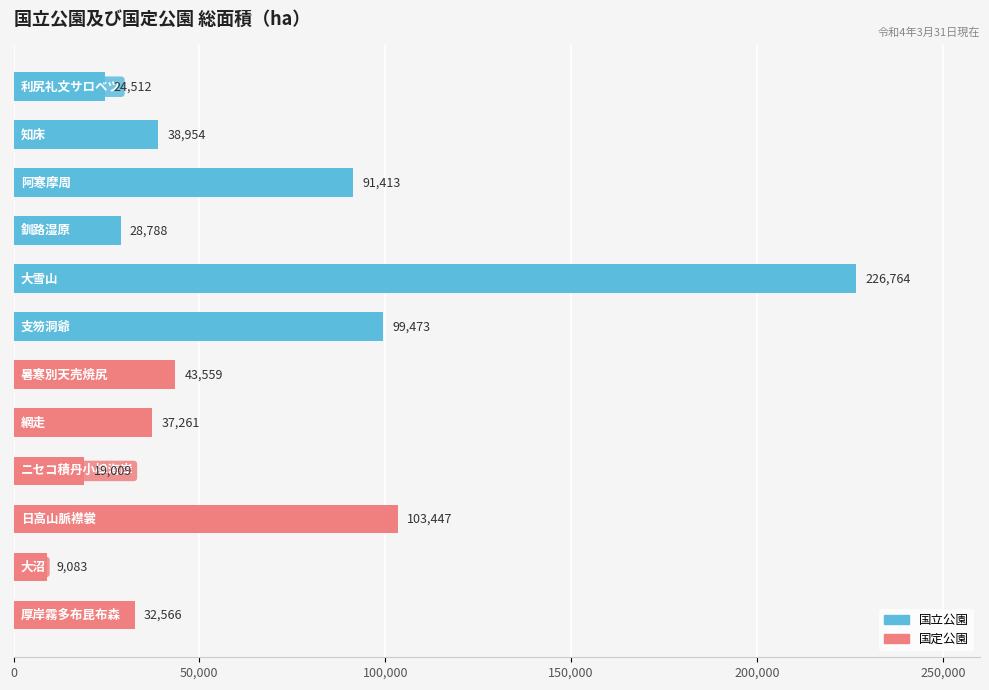

What is the difference between the second highest and minimum values?

94364